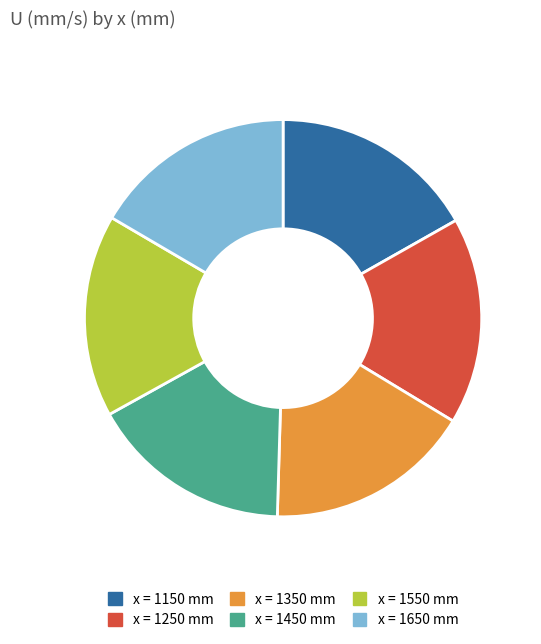

Does any single category account for the majority?

No